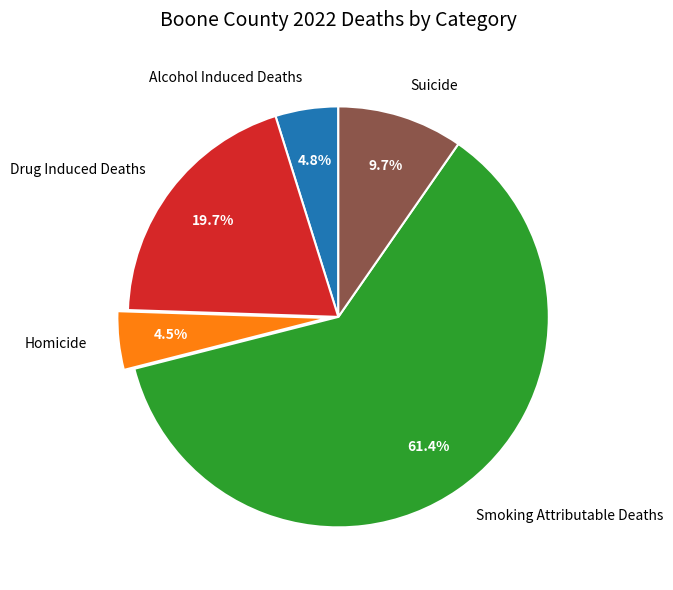

How many segments does this pie chart have?

5